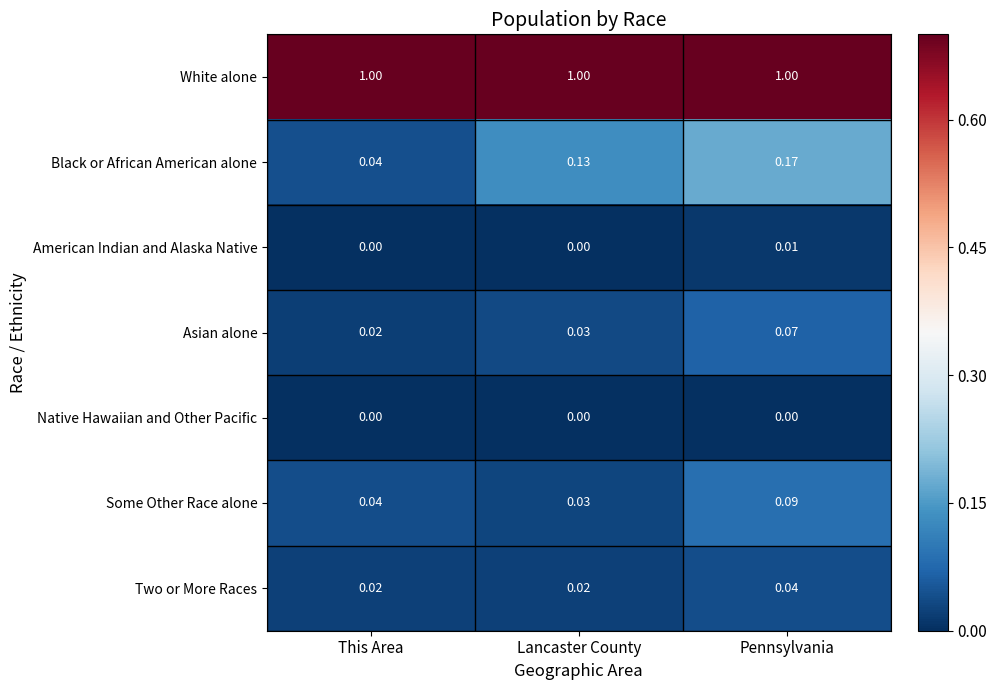

Rank the series at Pennsylvania from highest to lowest value.

White alone, Black or African American alone, Some Other Race alone, Asian alone, Two or More Races, American Indian and Alaska Native, Native Hawaiian and Other Pacific